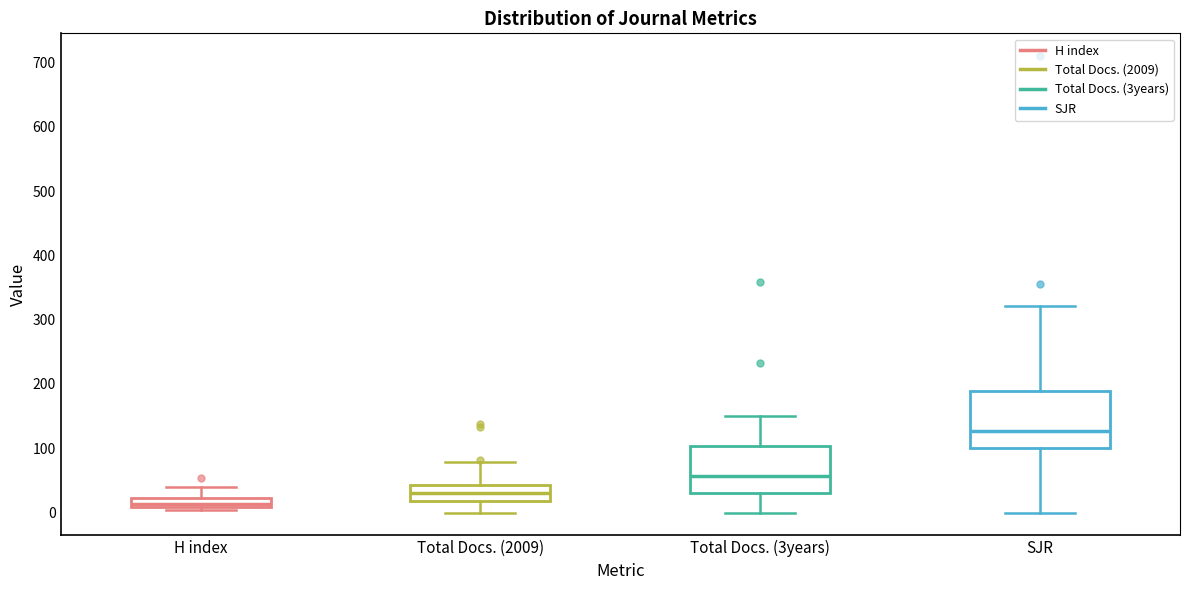

Where is the lower edge of the box for Total Docs. (2009) on the y-axis? The values are not printed on the chart, so give them approximately, as read against the axis.

20